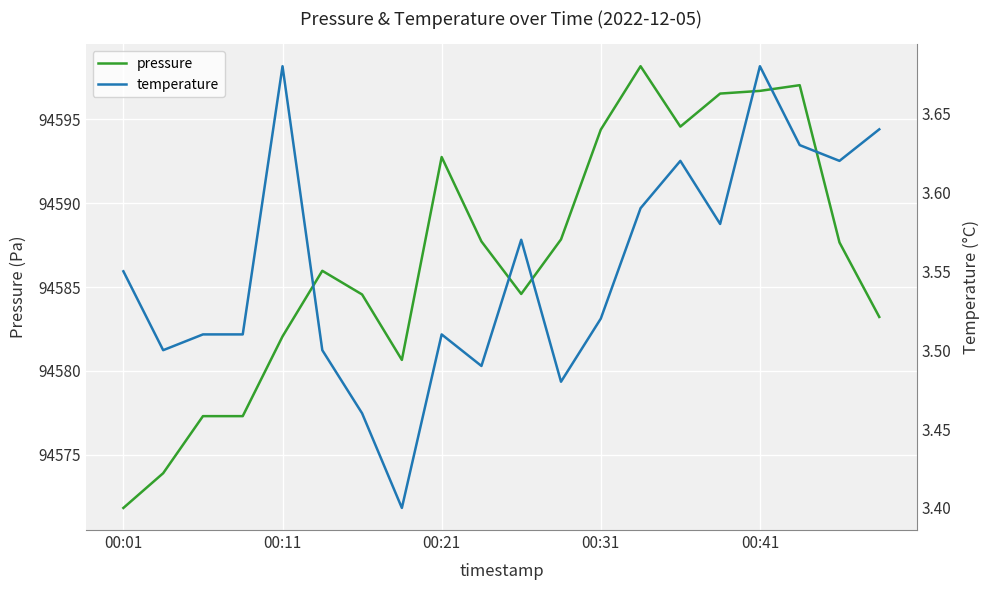

Count the temperature values in the range 3 to 4.

20